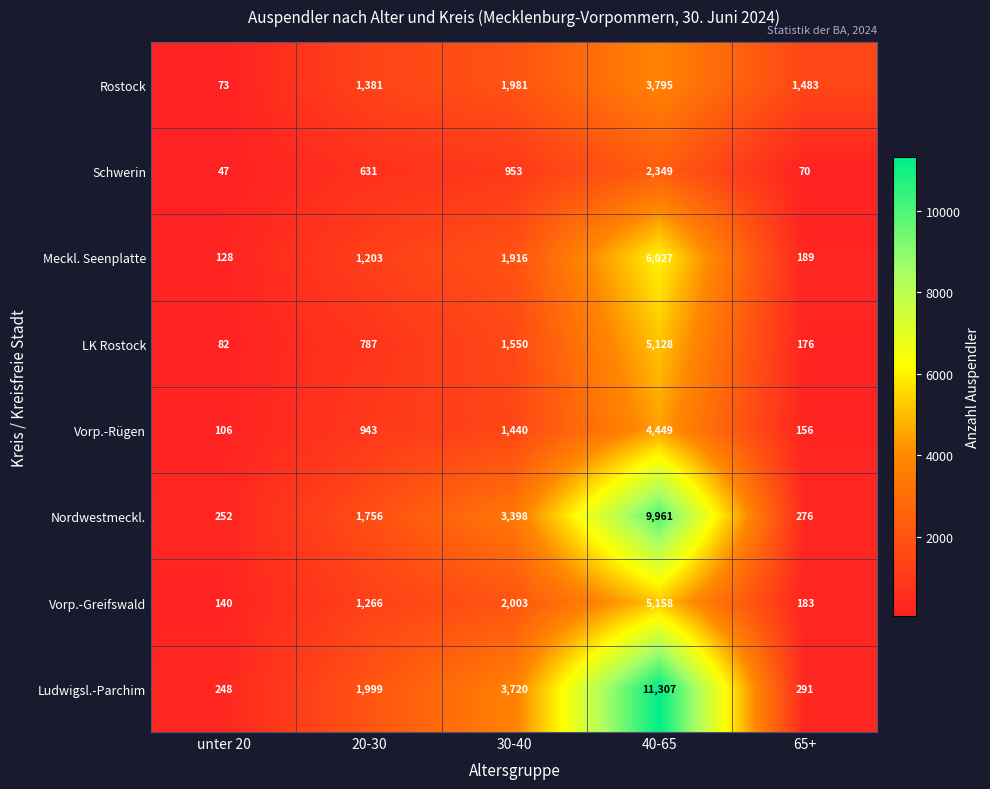

Rank the series by their maximum value, from lowest to highest.

Schwerin, Rostock, Vorp.-Rügen, LK Rostock, Vorp.-Greifswald, Meckl. Seenplatte, Nordwestmeckl., Ludwigsl.-Parchim